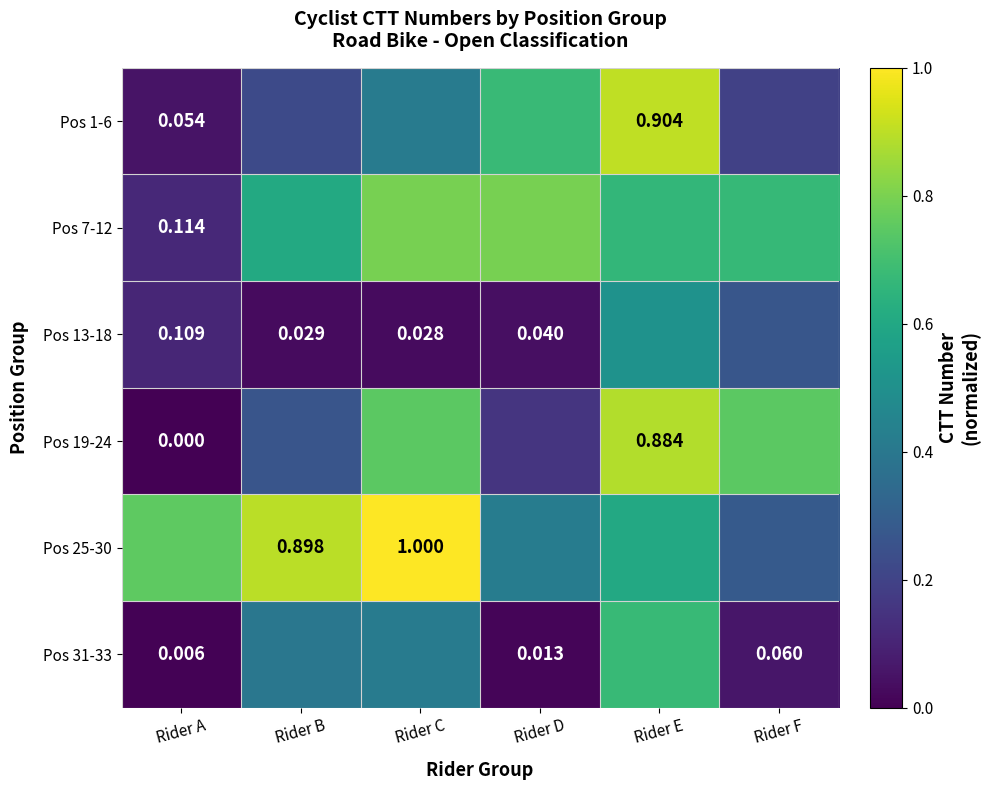

At which category is the sum across all series the highest?

Rider E